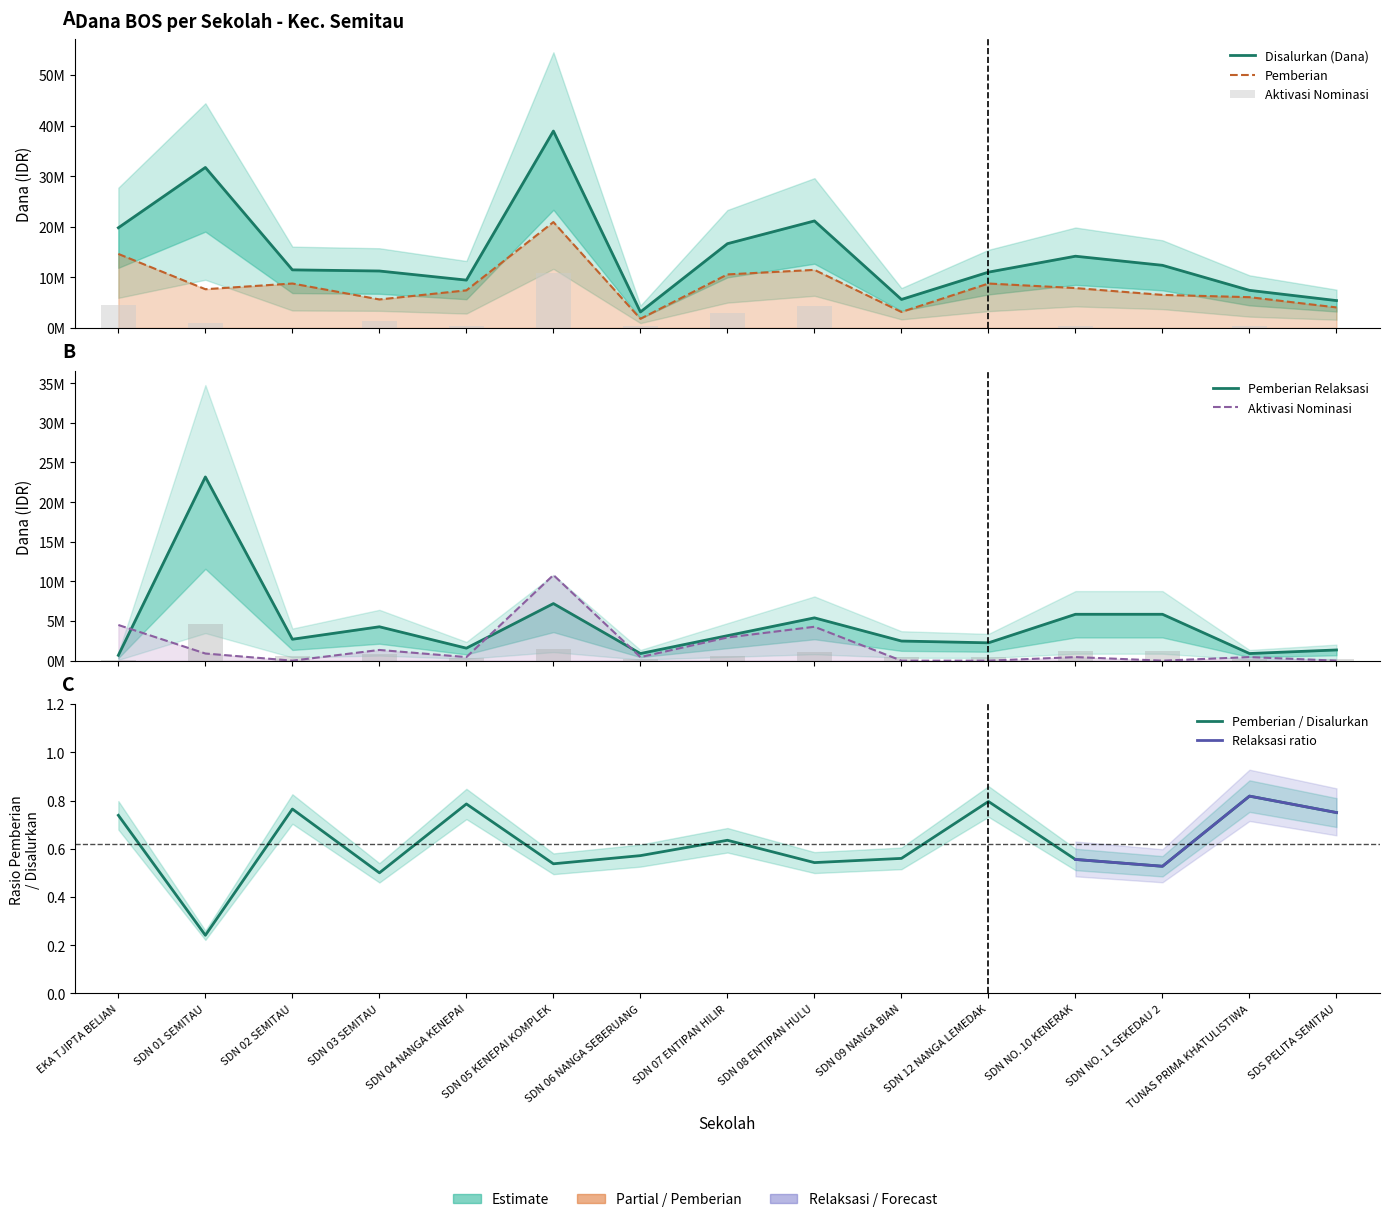

What is the spread (max minus min) of values at SDN 02 SEMITAU?

11475000